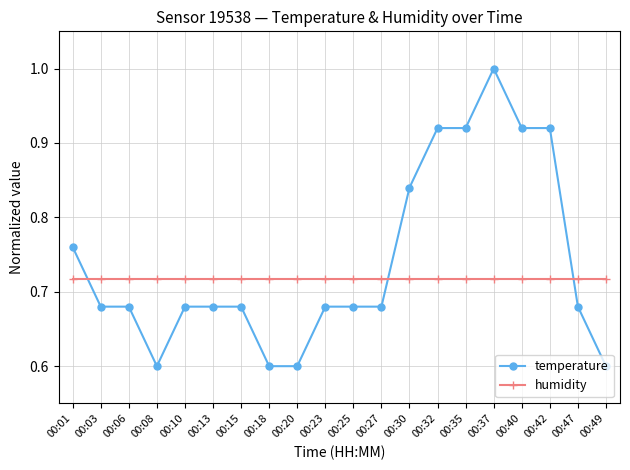

How many times do humidity and temperature cross each other?

3